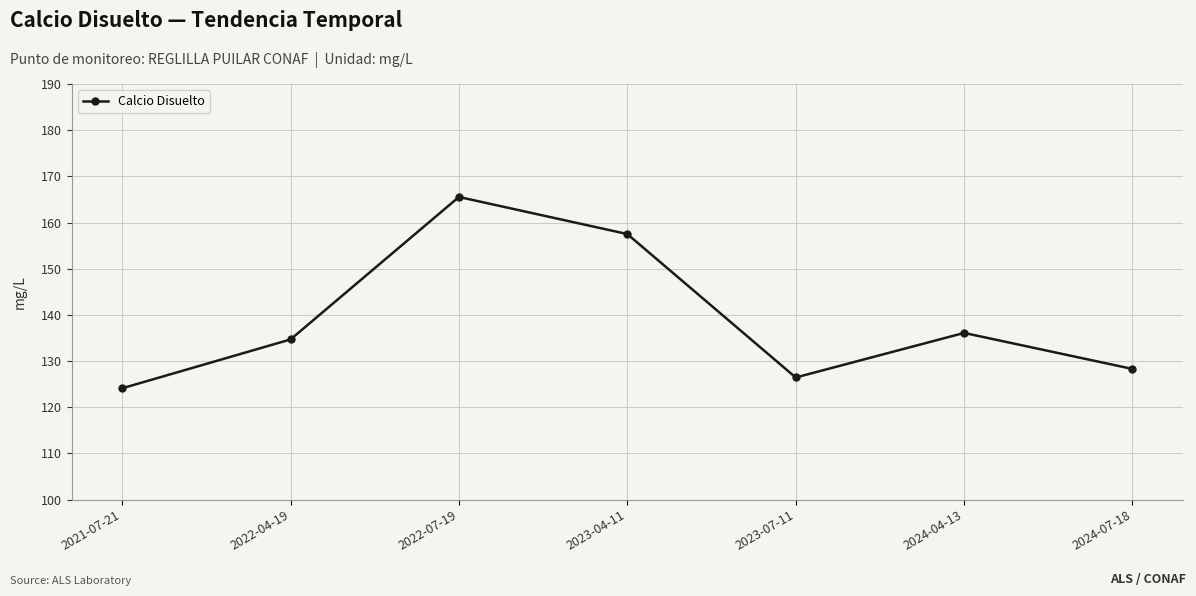

Which label corresponds to the largest value in the chart?

2022-07-19